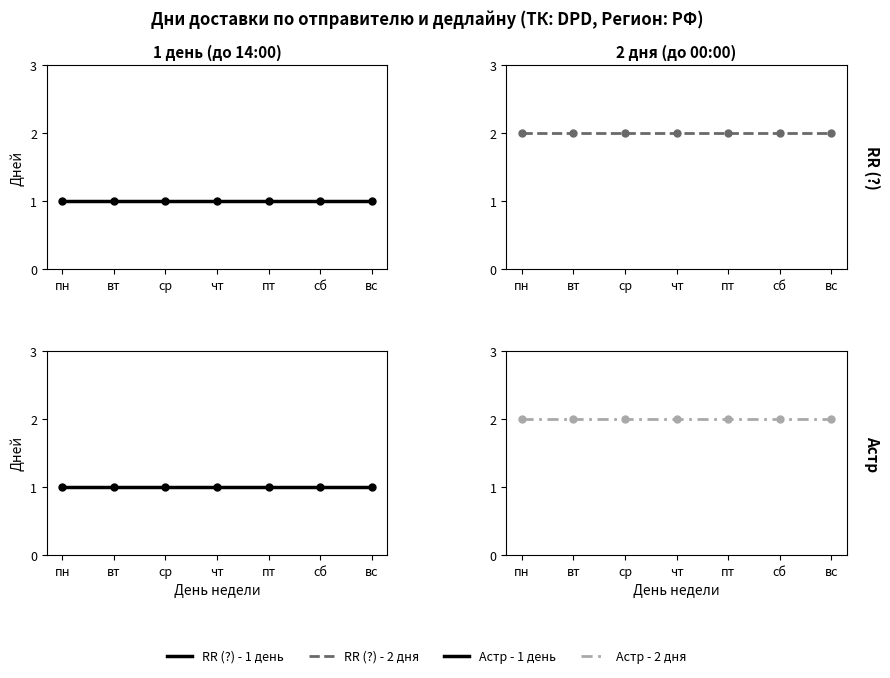

Reading right to left, extract all data points from this chart.

RR (?) - 1 день: 1	1	1	1	1	1	1
RR (?) - 2 дня: 2	2	2	2	2	2	2
Астр - 1 день: 1	1	1	1	1	1	1
Астр - 2 дня: 2	2	2	2	2	2	2